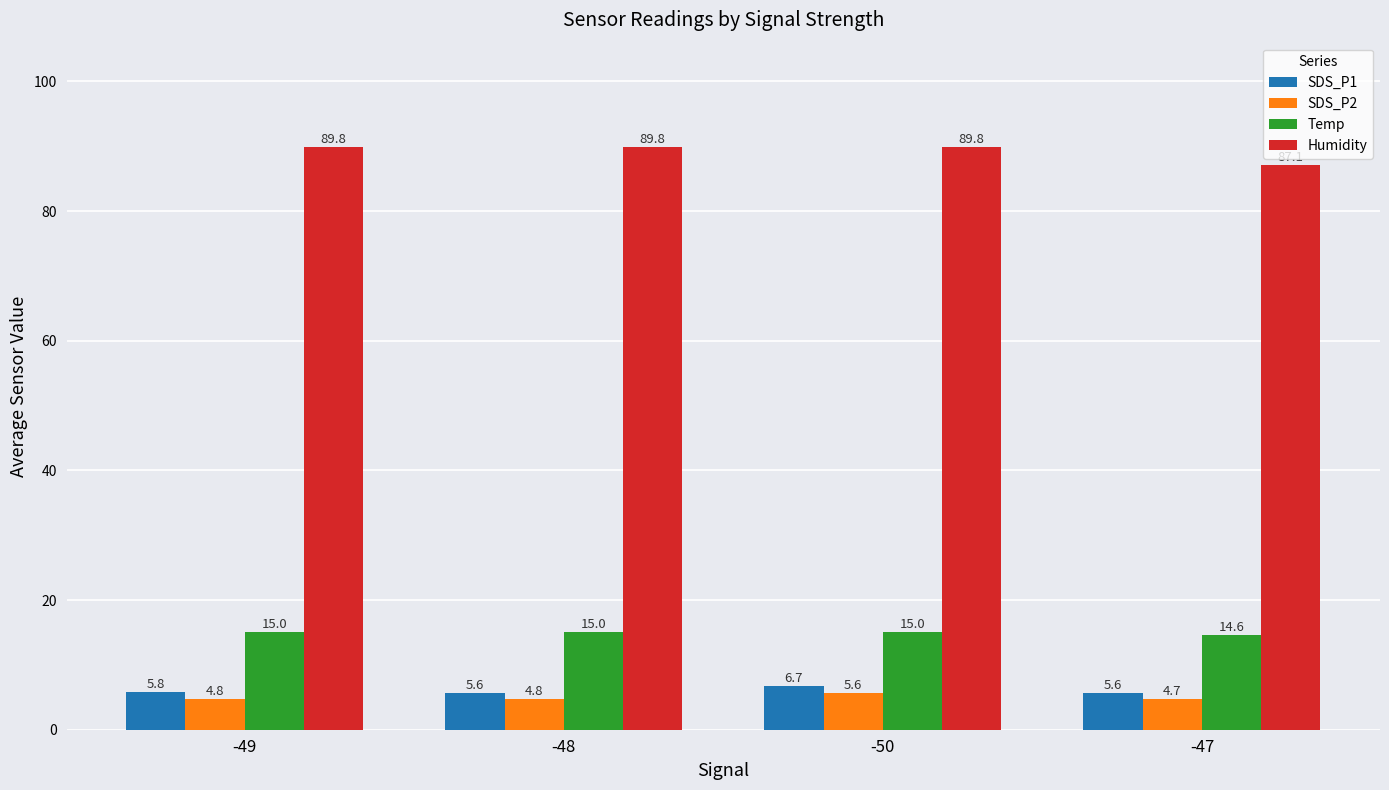

Reading left to right, extract all data points from this chart.

SDS_P1: 5.8	5.6	6.7	5.6
SDS_P2: 4.8	4.8	5.6	4.7
Temp: 15.0	15.0	15.0	14.6
Humidity: 89.8	89.8	89.8	87.1